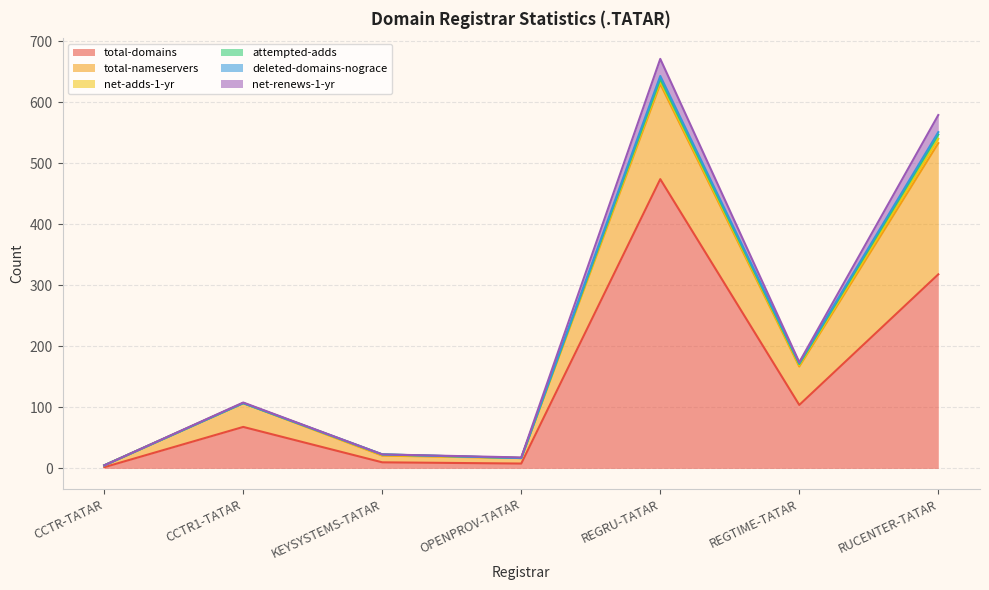

What position from the left is REGRU-TATAR?

5